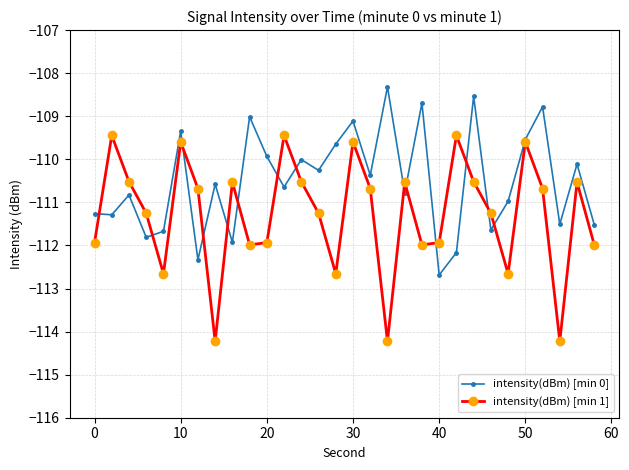

What is the value of the intensity(dBm) [min 0] point at the 2nd from the left?

-111.3